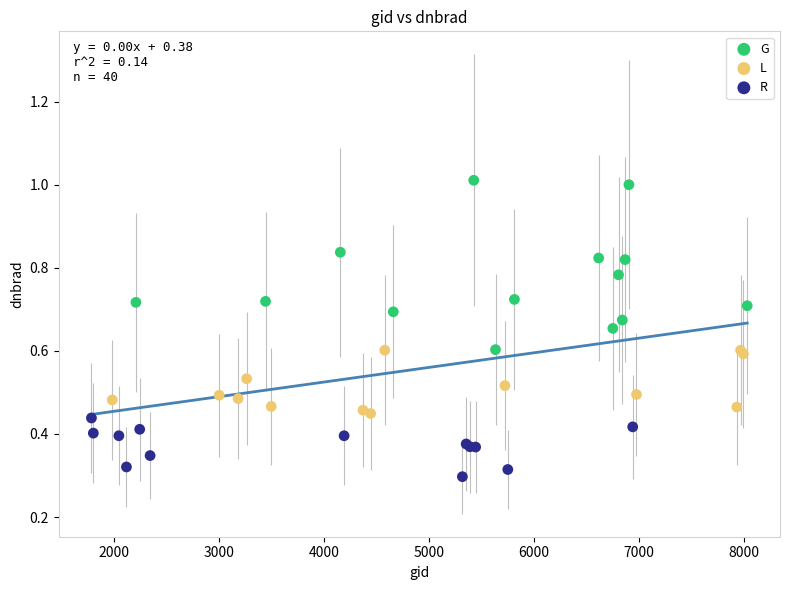

Which series contains the lowest Y value?

R